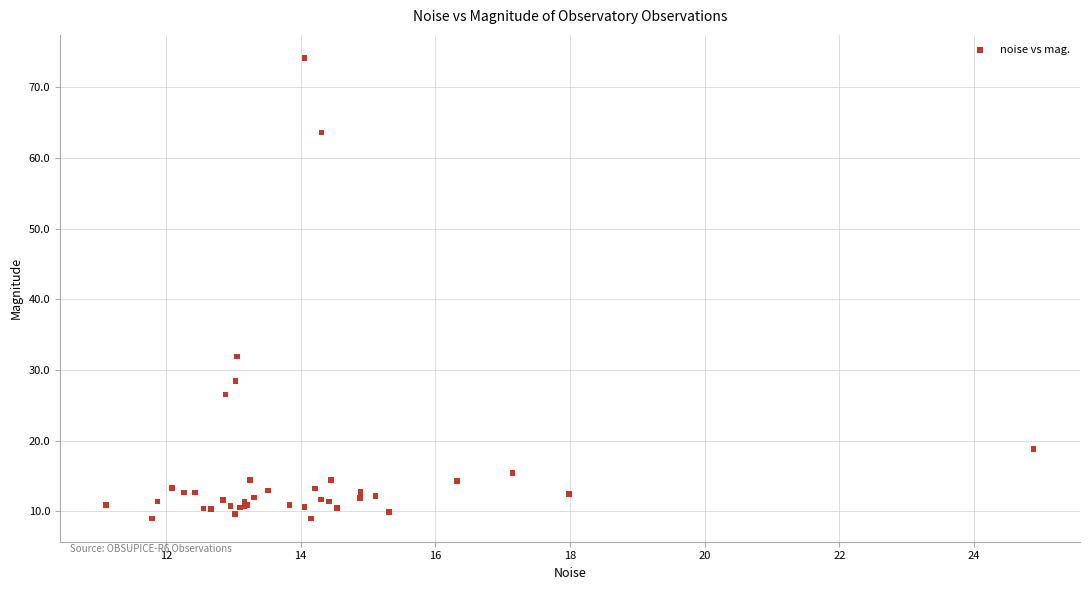

What Y value in the scatter plot is closest to 41?

31.9